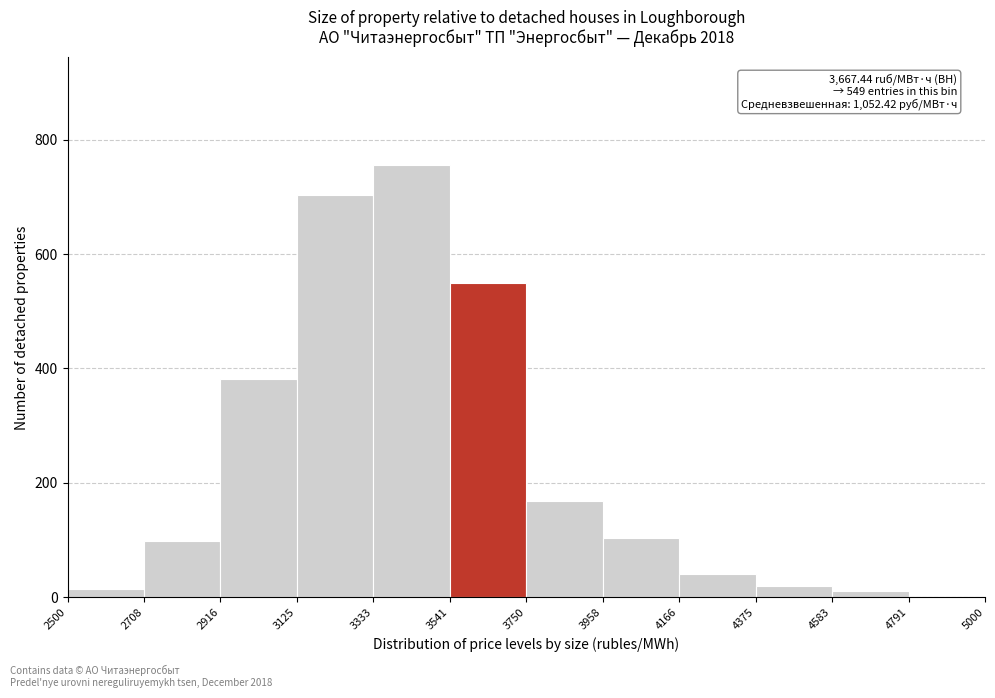

Which range on the x-axis has the tallest bar?

3333 to 3541